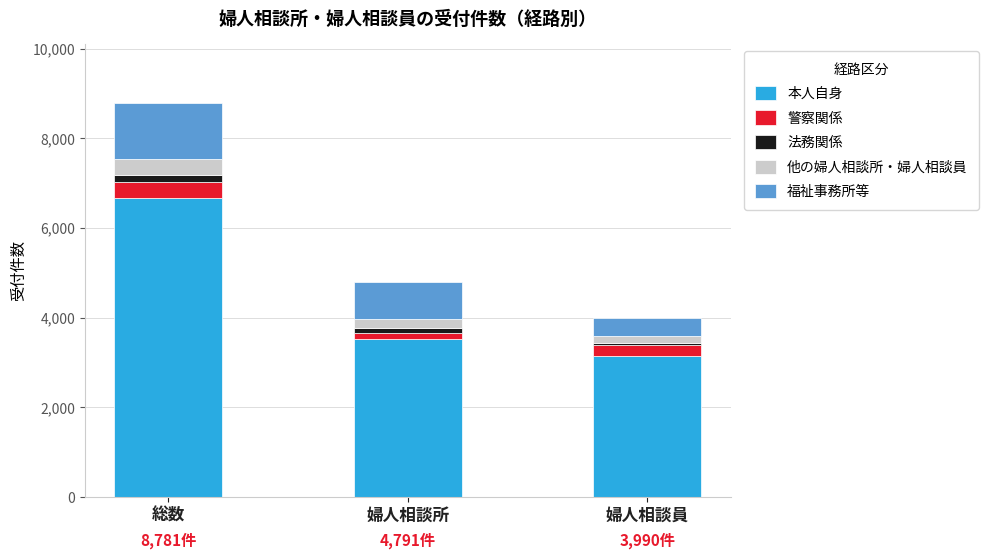

At which category is the sum across all series the highest?

総数